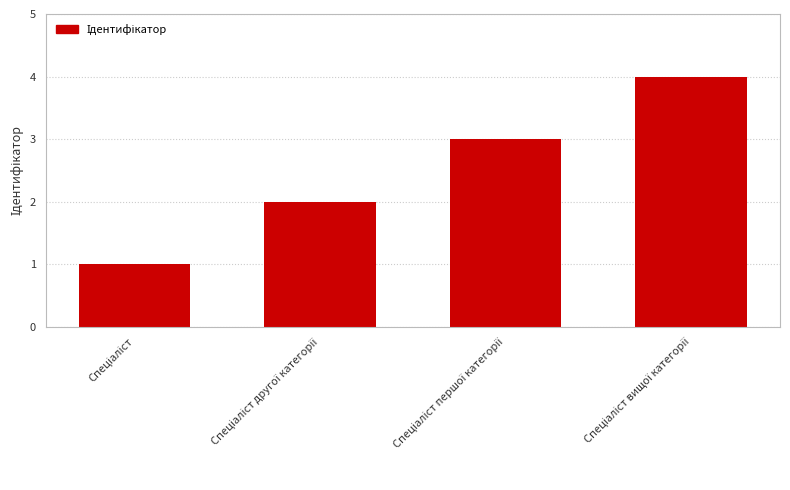

What is the sum of all values?

10